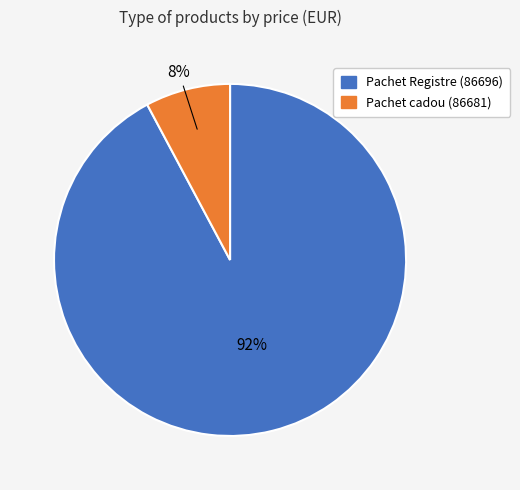

To the nearest percent, what is the difference between the largest and smallest slice percentages?

84%